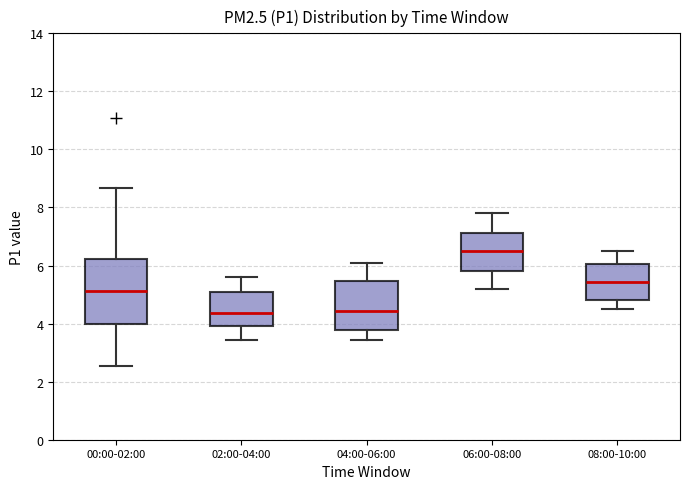

Comparing the boxes themselves (not the whiskers), which one is the tallest?

00:00-02:00